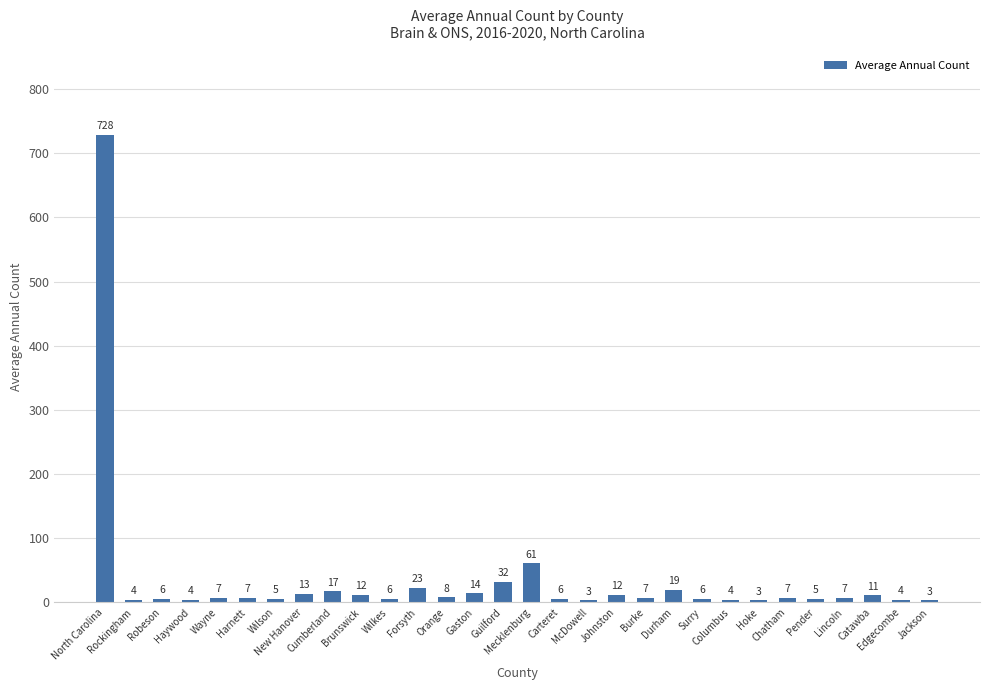

What is the value of the 10th bar from the left?

12